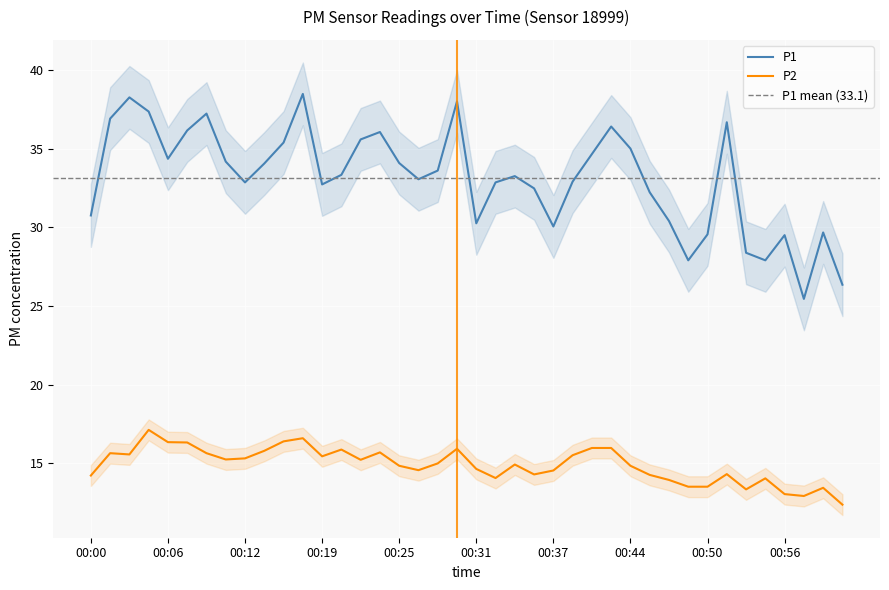

Which series has the largest total across all categories?

P1